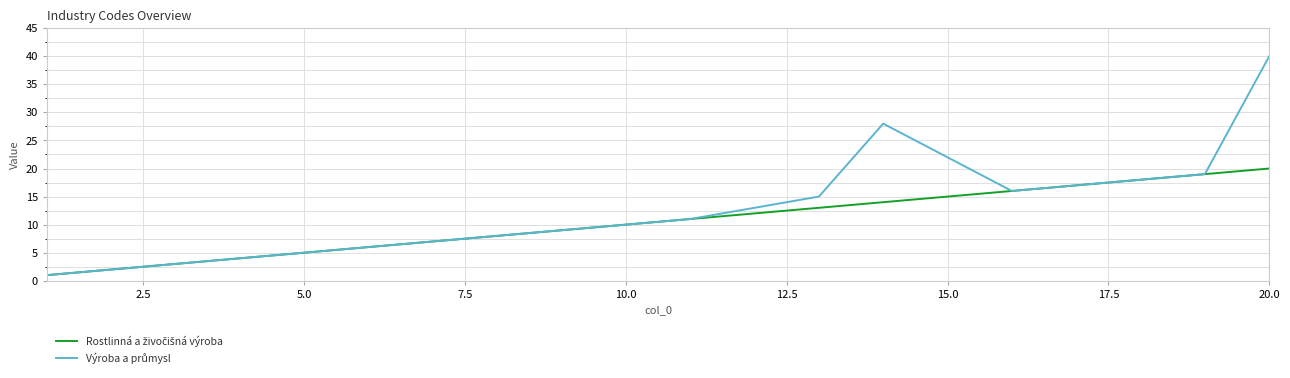

What is the greatest value displayed?

40